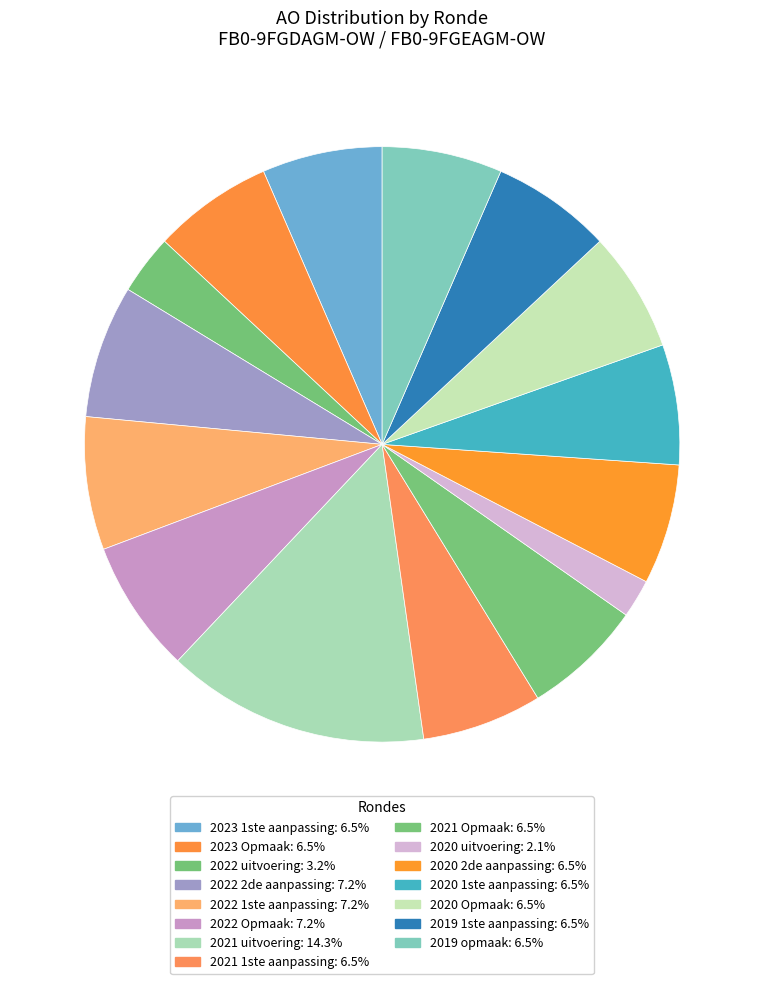

How many segments does this pie chart have?

15